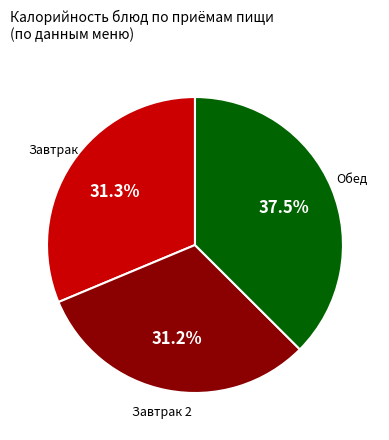

Between Обед and Завтрак, which is larger?

Обед